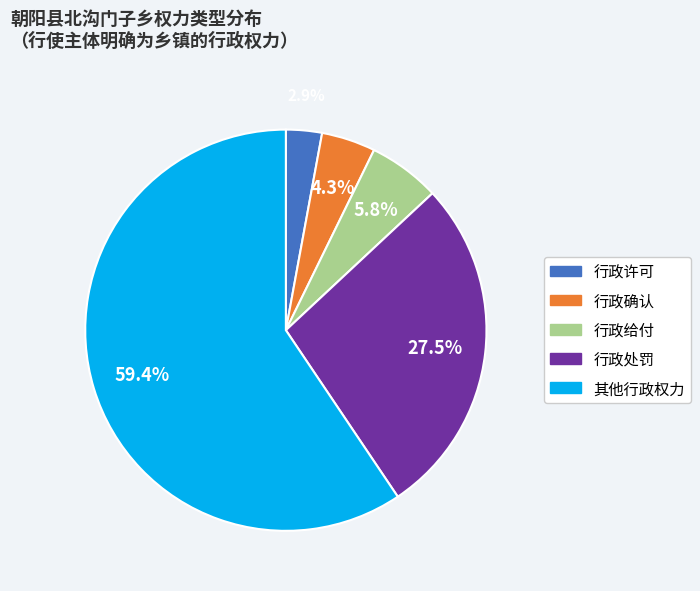

Combined, what portion of the pie is 行政许可 and 行政给付?

8.7%